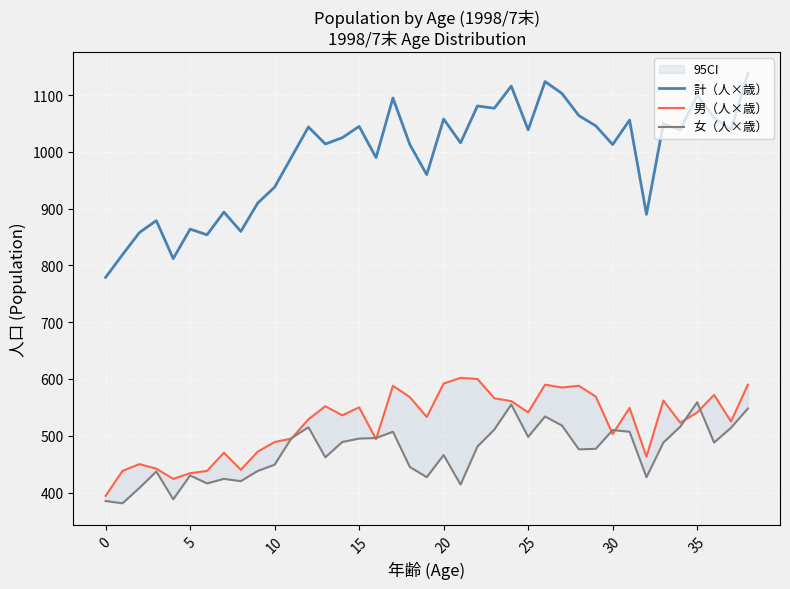

True or false: 女（人×歳） has a value of 510 at 30.

True